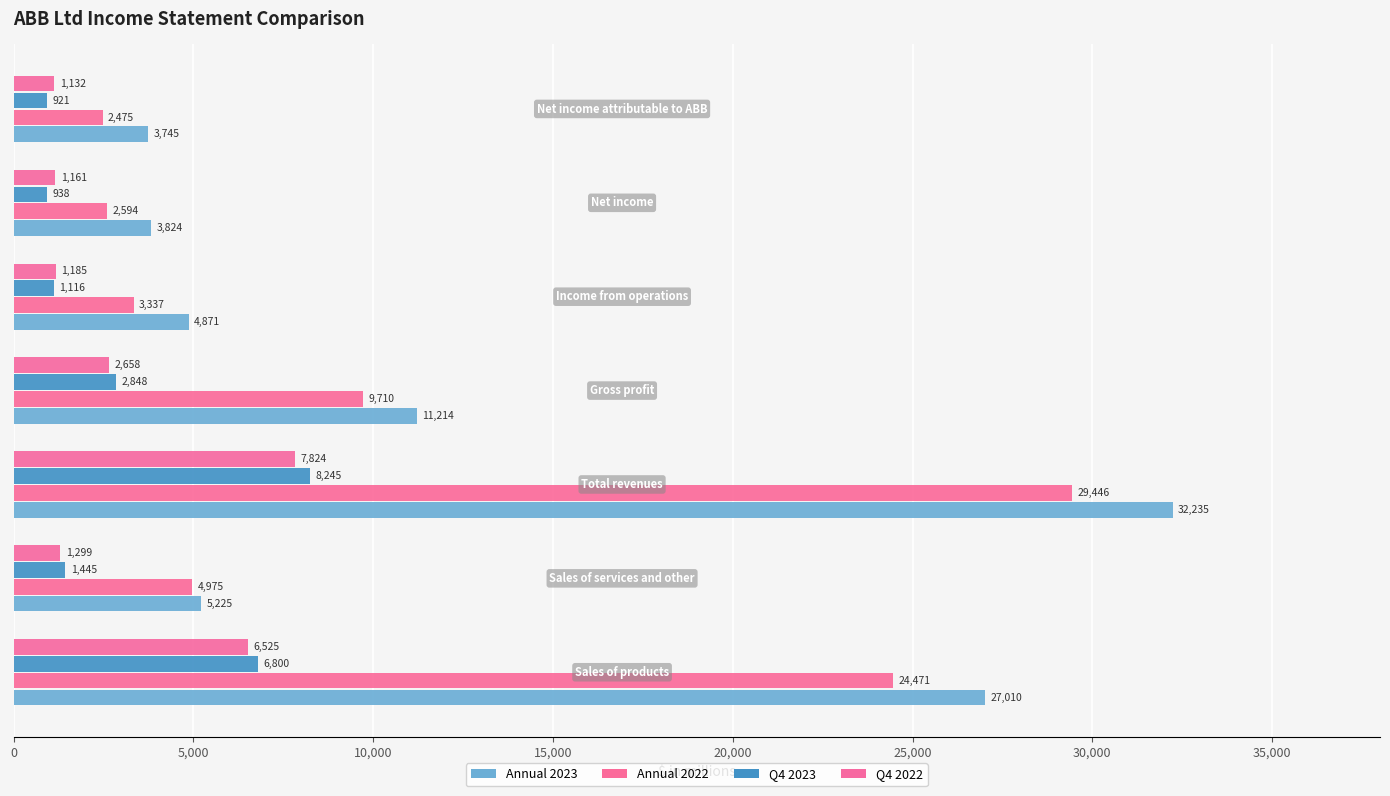

Which series has the widest spread of values?

Annual 2023